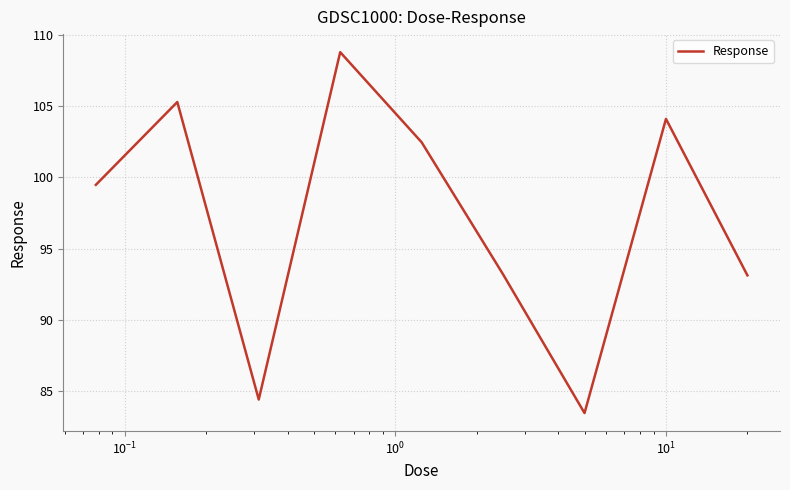

What is the difference between the maximum and minimum values?

25.3